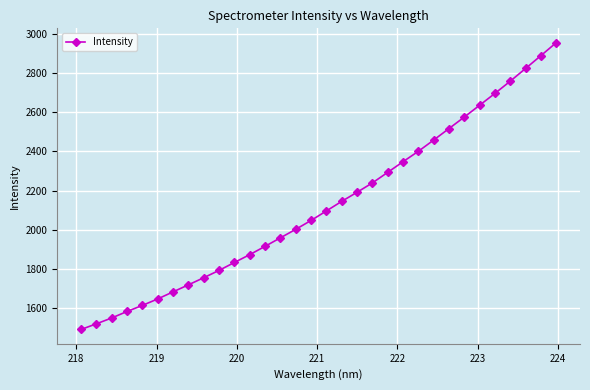

What is the sum of all values?

68034.4